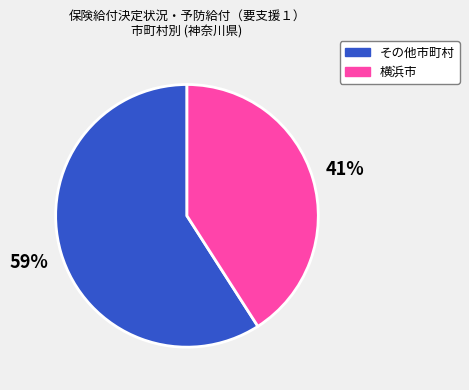

Is there any slice that represents more than half of the pie?

Yes